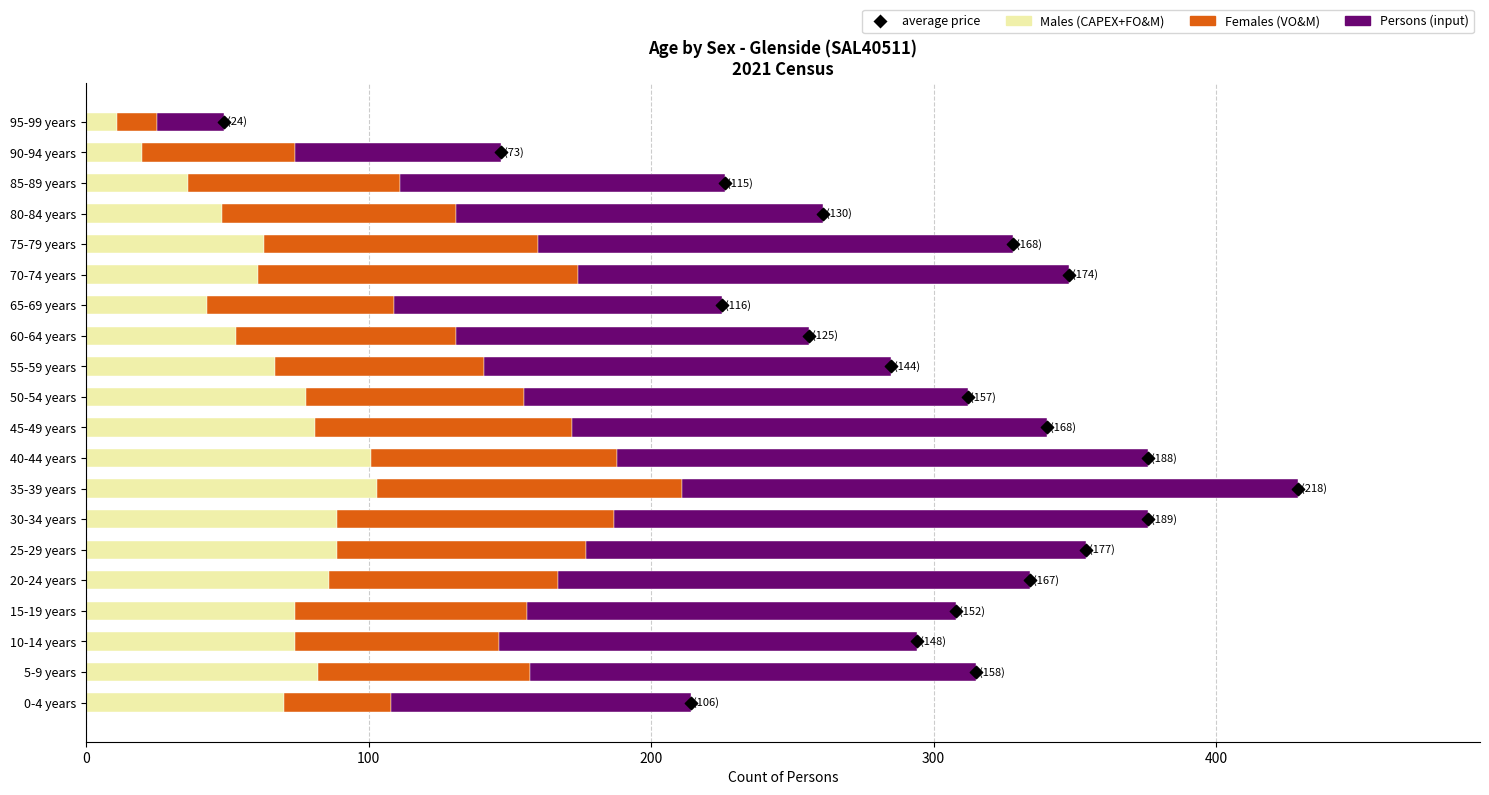

Which series contains the highest Y value?

Persons